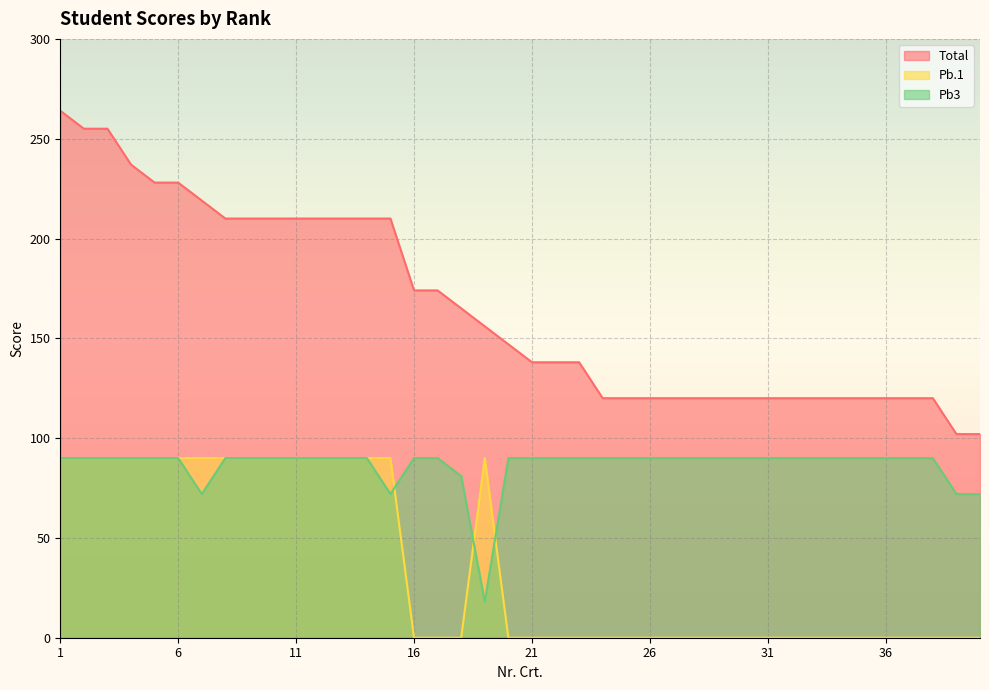

True or false: Pb.1 has a value of 26 at 19.

False